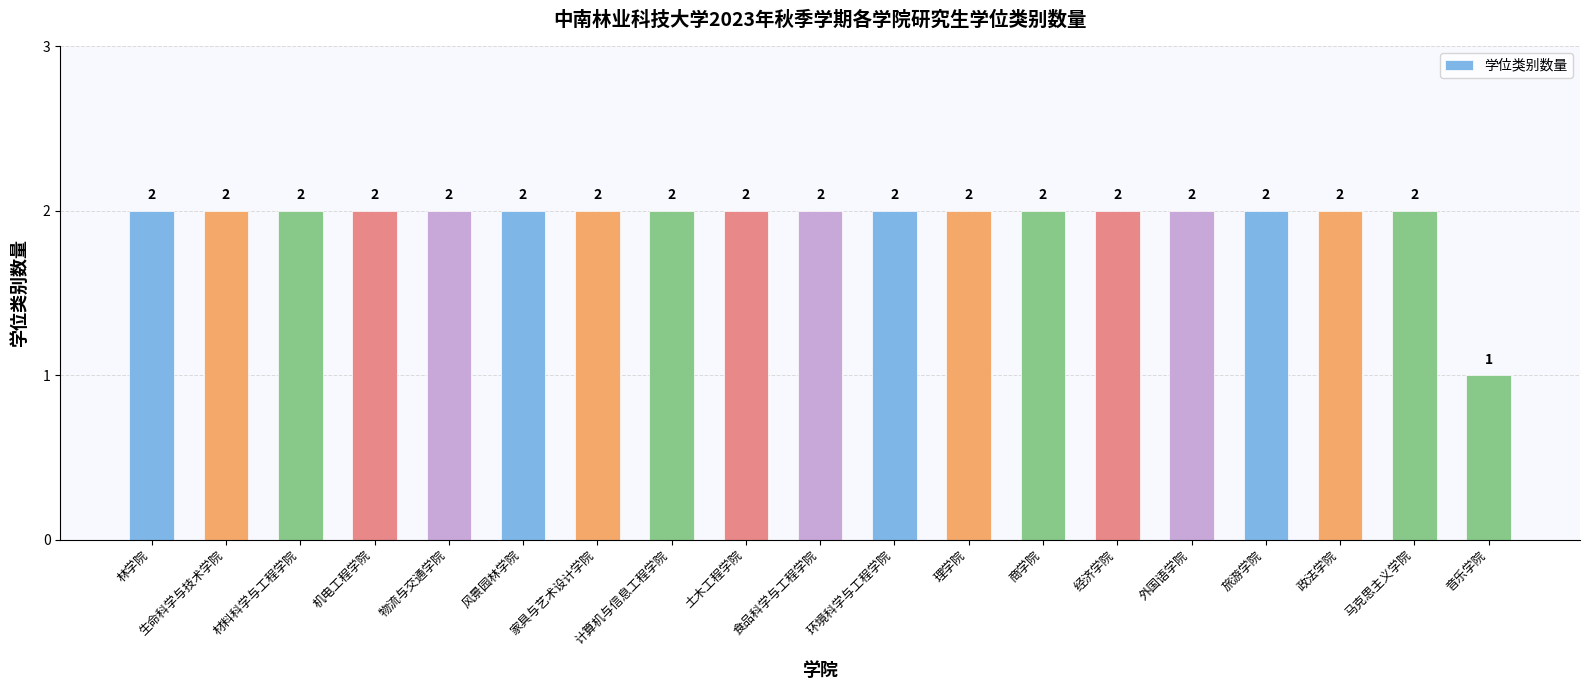

What is the maximum value shown in the chart?

2